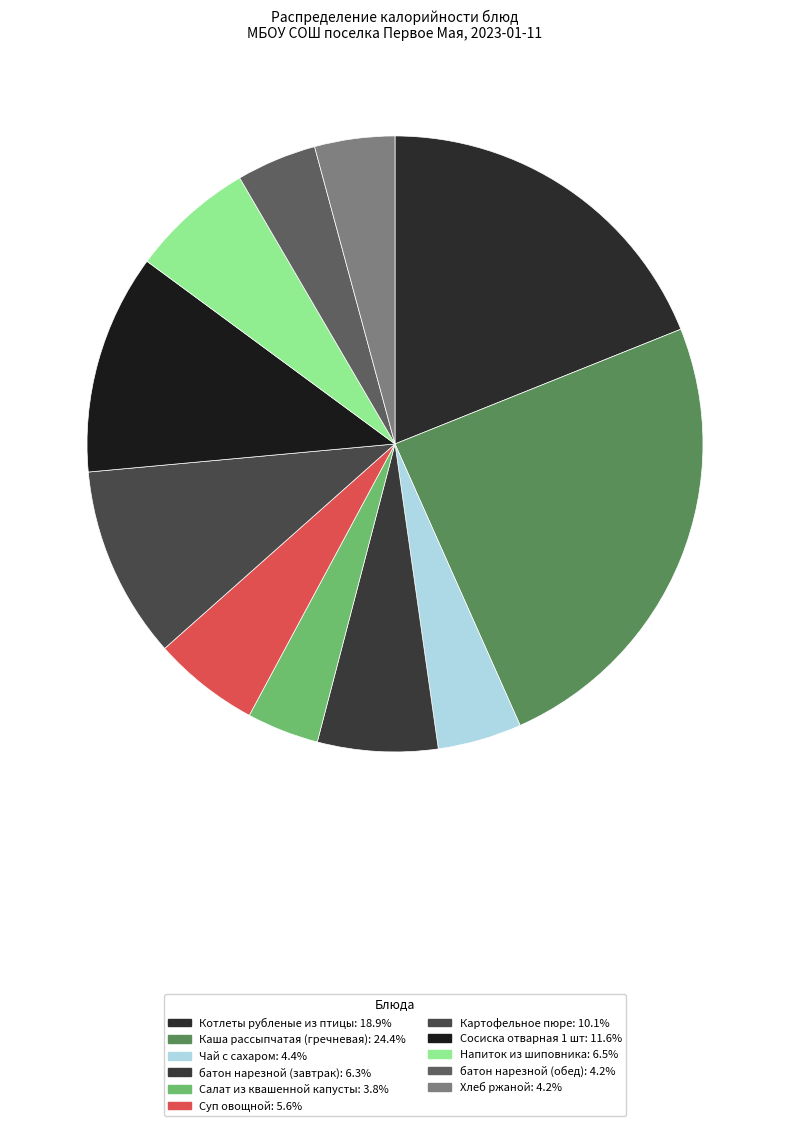

How many segments does this pie chart have?

11